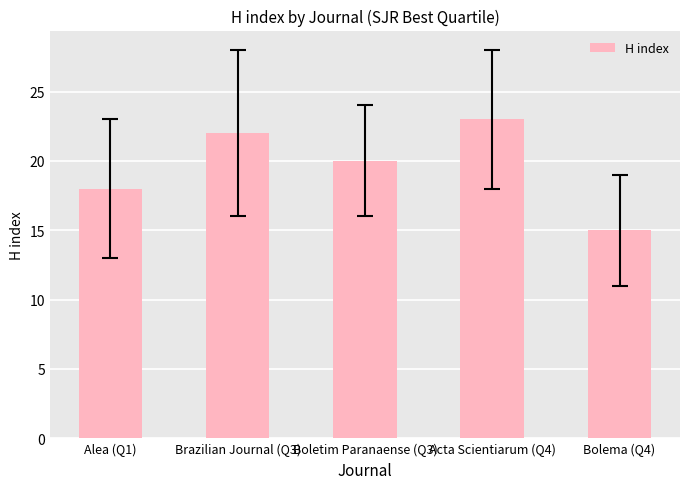

Count the values in the range 18 to 22.

3